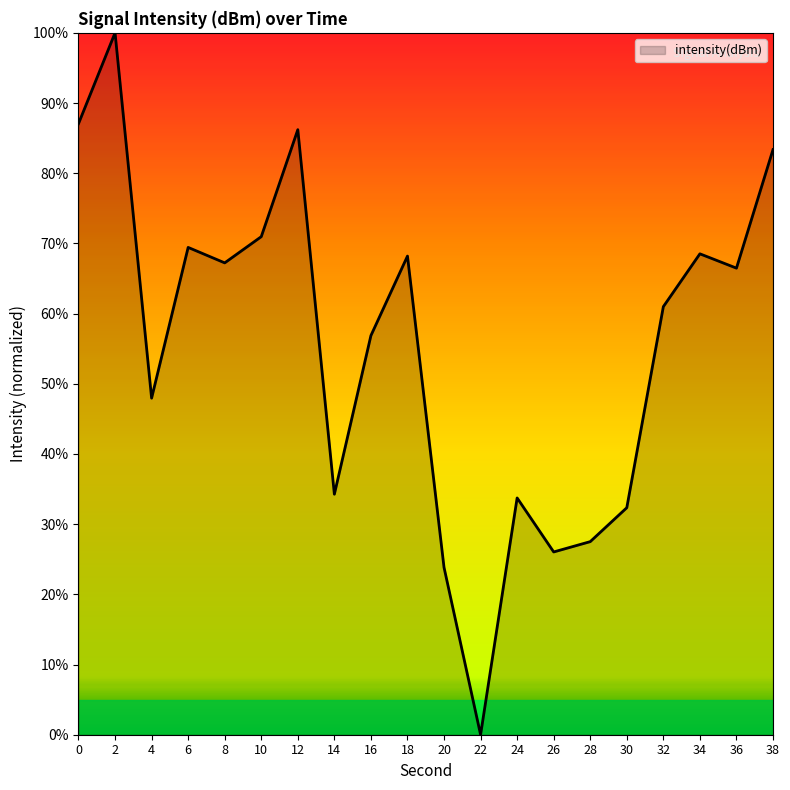

The chart shows a value of 28.9 at 4. True or false?

False